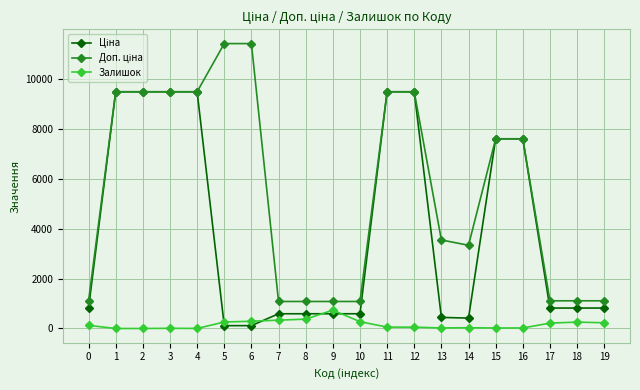

True or false: Залишок has more than 2 points higher than both neighbors.

True